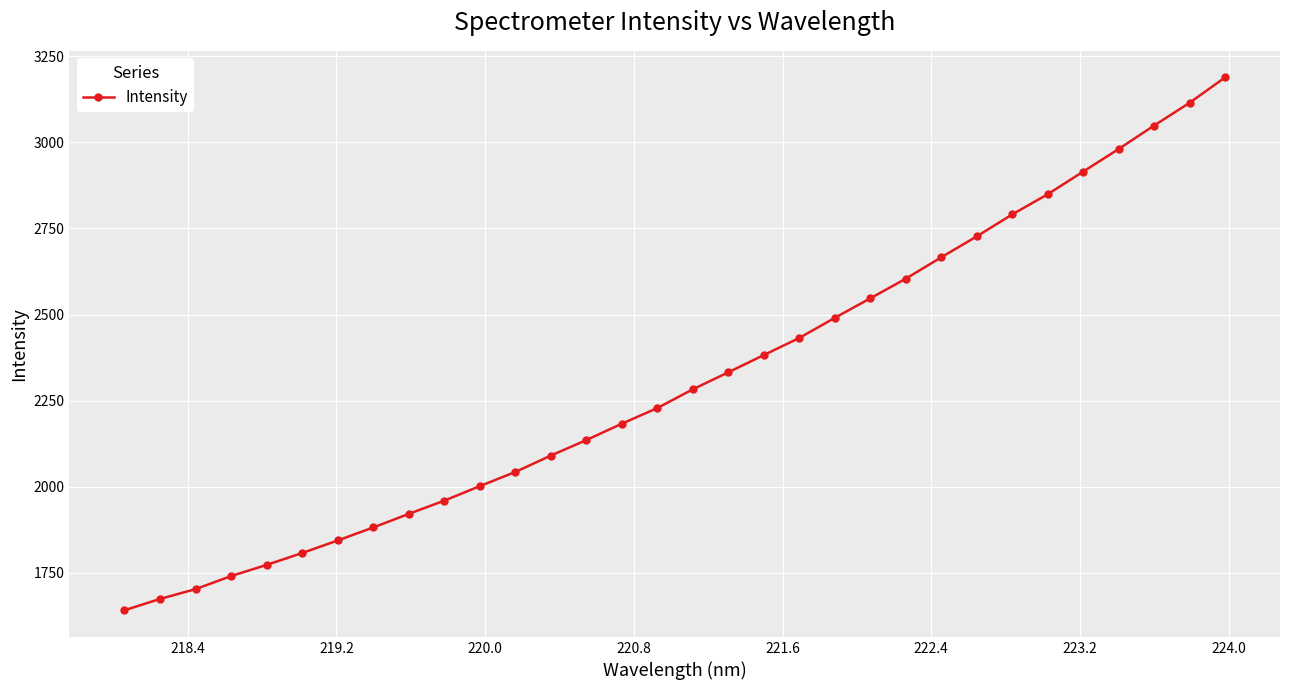

What is the value of the 12th point from the left?

2043.1